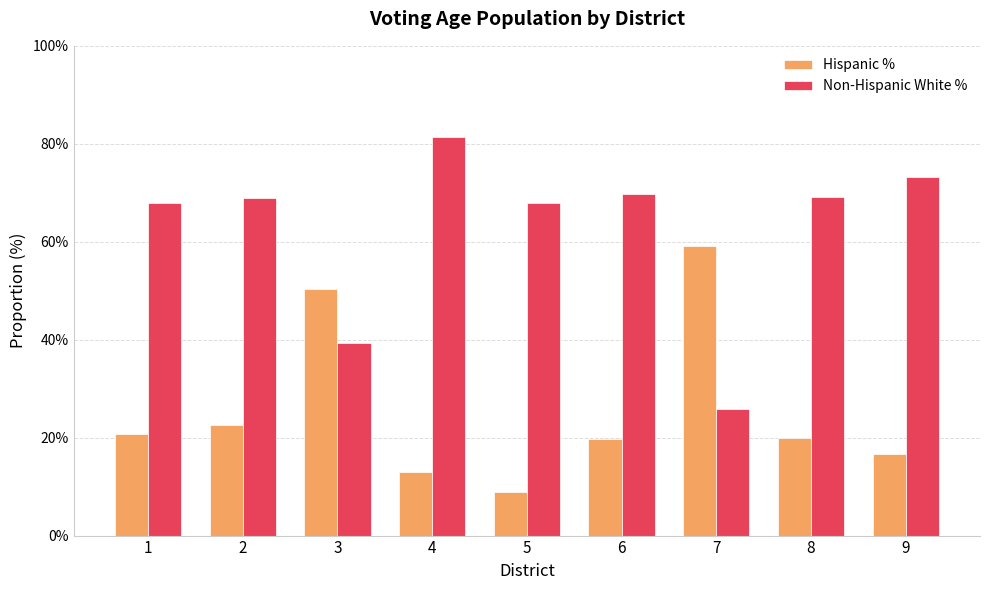

What is the sum of the Hispanic % values at 1 and 2?

43.5